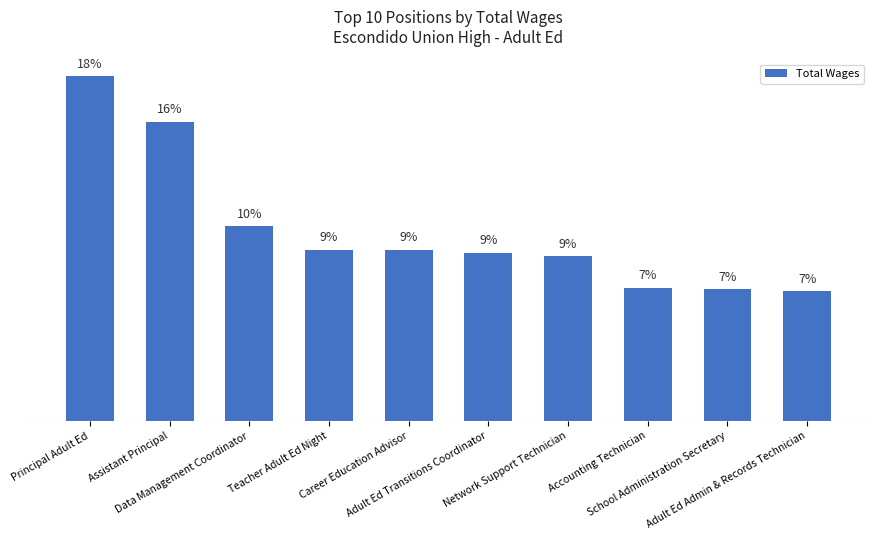

Is it true that the value at Adult Ed Transitions Coordinator is 12.5?

False